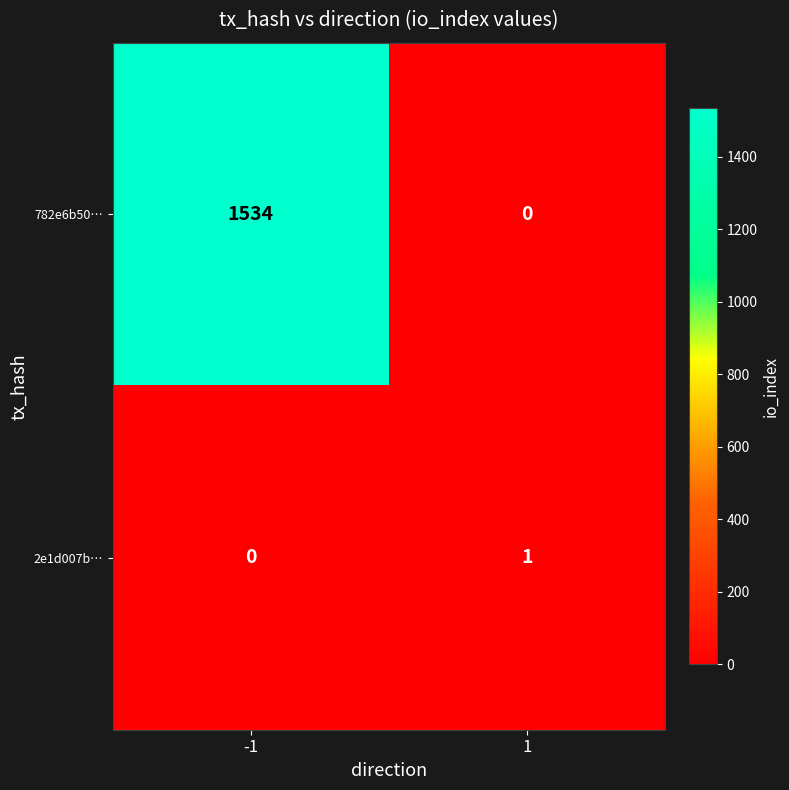

Reading left to right, list all the values displayed in this chart.

782e6b50…: -1=1534	1=0
2e1d007b…: -1=0	1=1